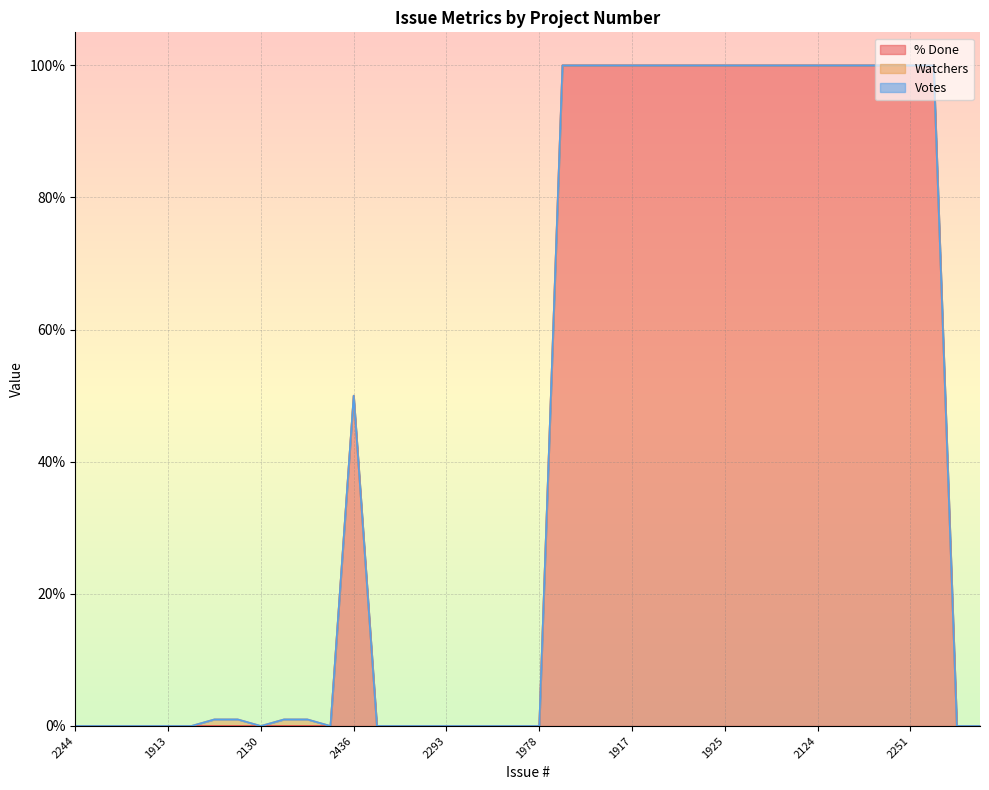

What is the maximum value for % Done?

100